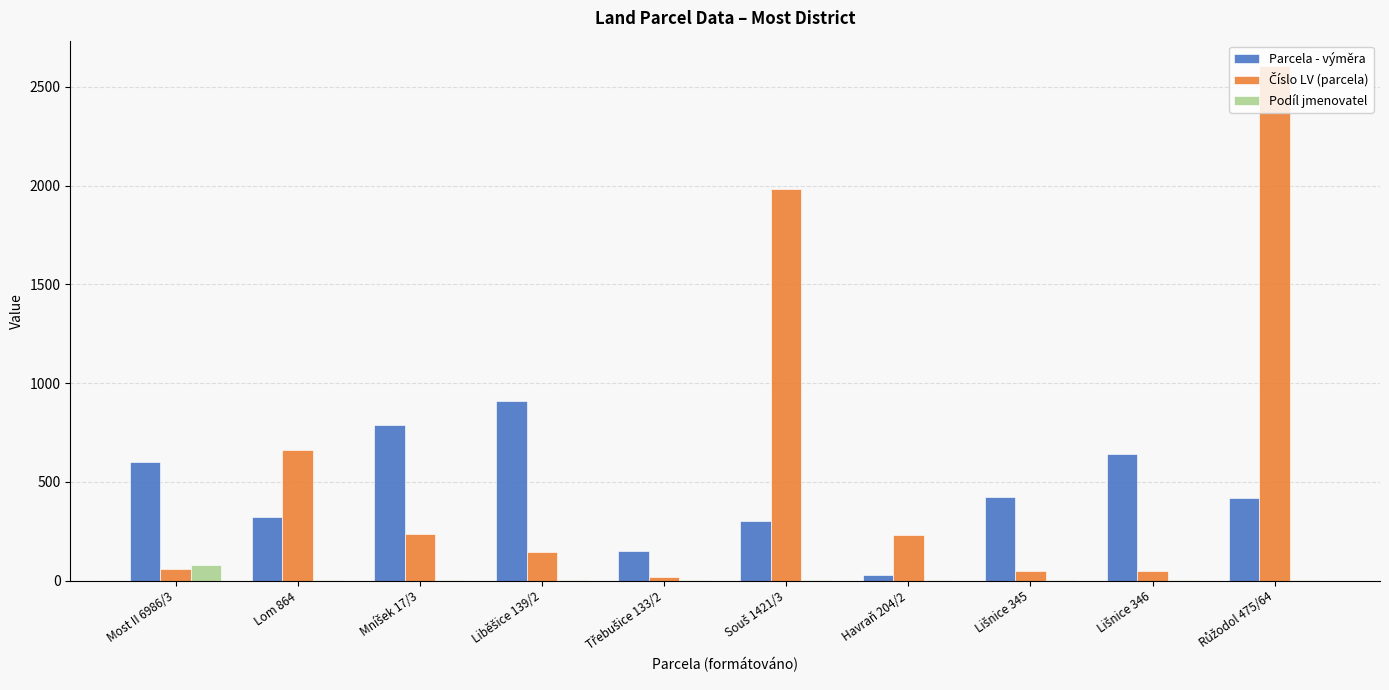

What is the greatest value displayed?

2604